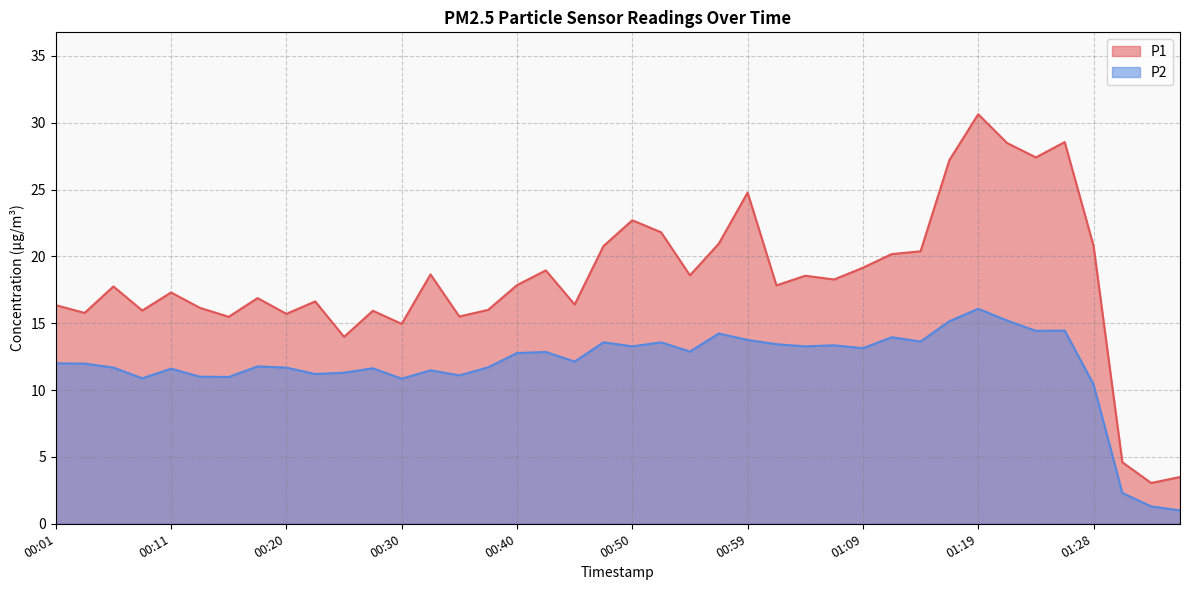

At which label is P1 closest to 16?

00:37